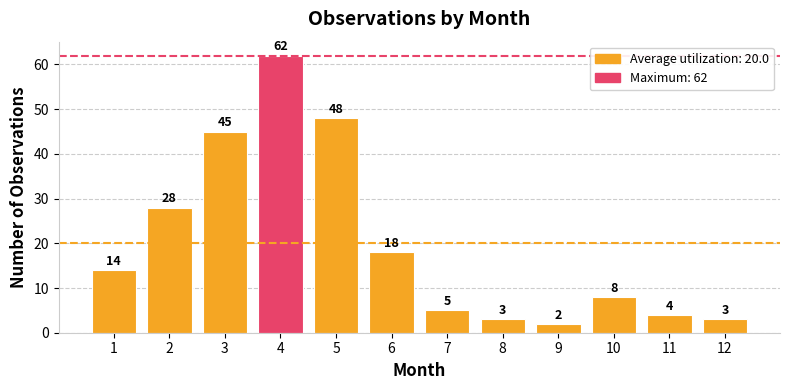

Is it true that the value at 12 is 3?

True